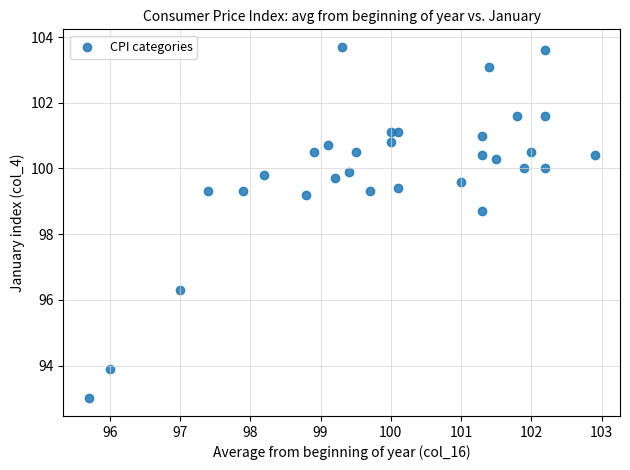

What Y value in the scatter plot is closest to 98?

98.7